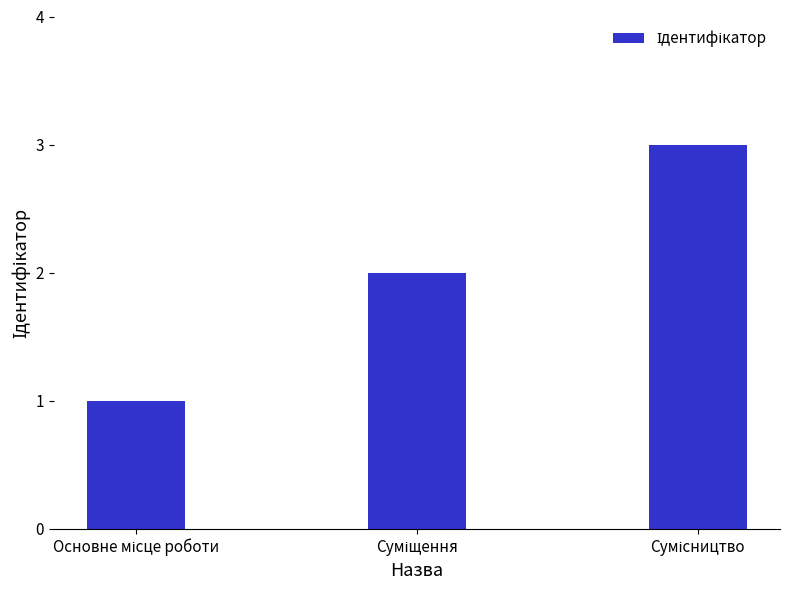

What is the sum of all values?

6